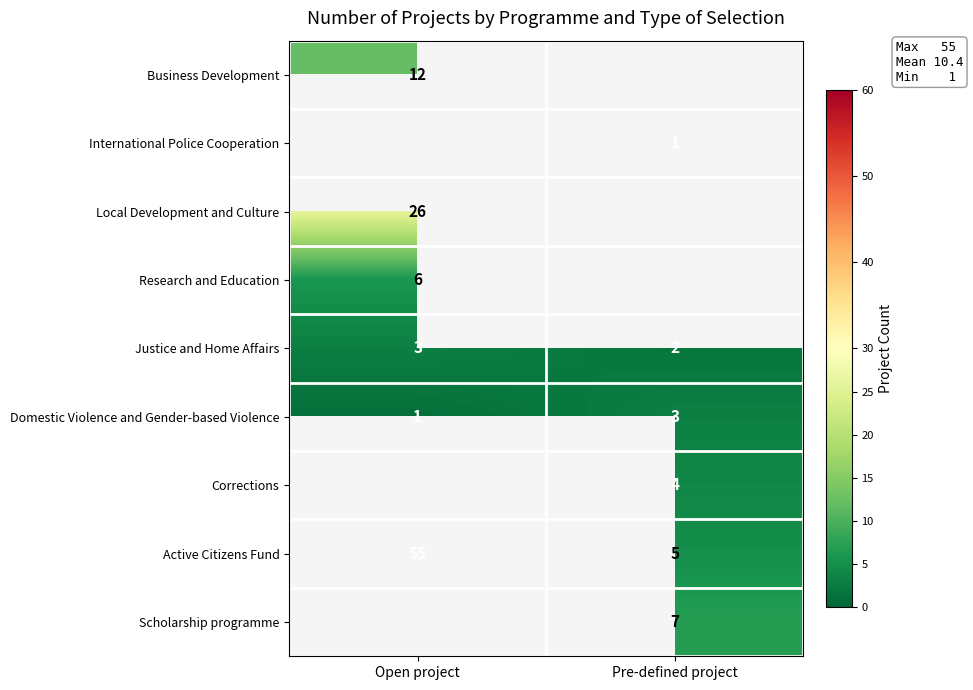

What is the highest value of the Active Citizens Fund series?

55